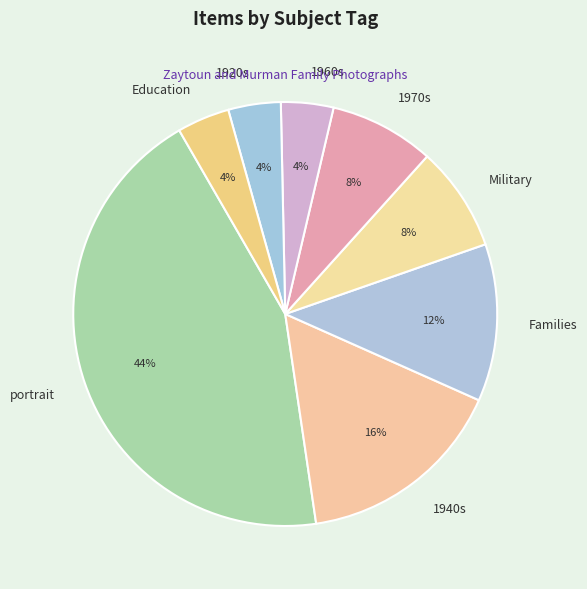

Is the sum of portrait and 1940s greater than half?

Yes